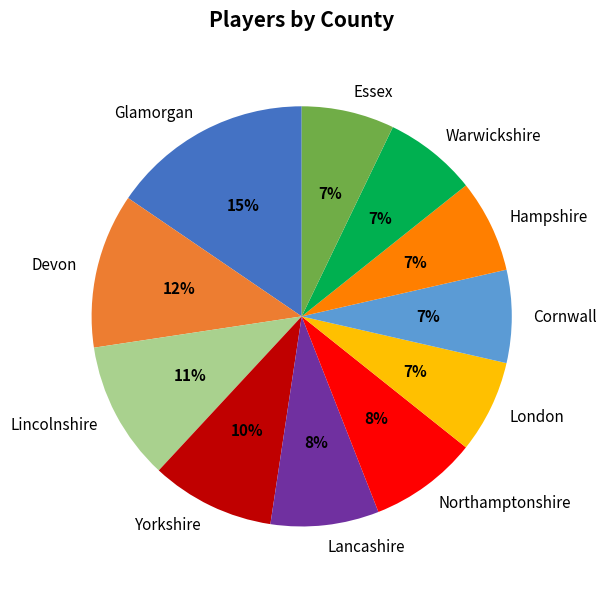

To the nearest percent, what percentage of the pie is Northamptonshire?

8%